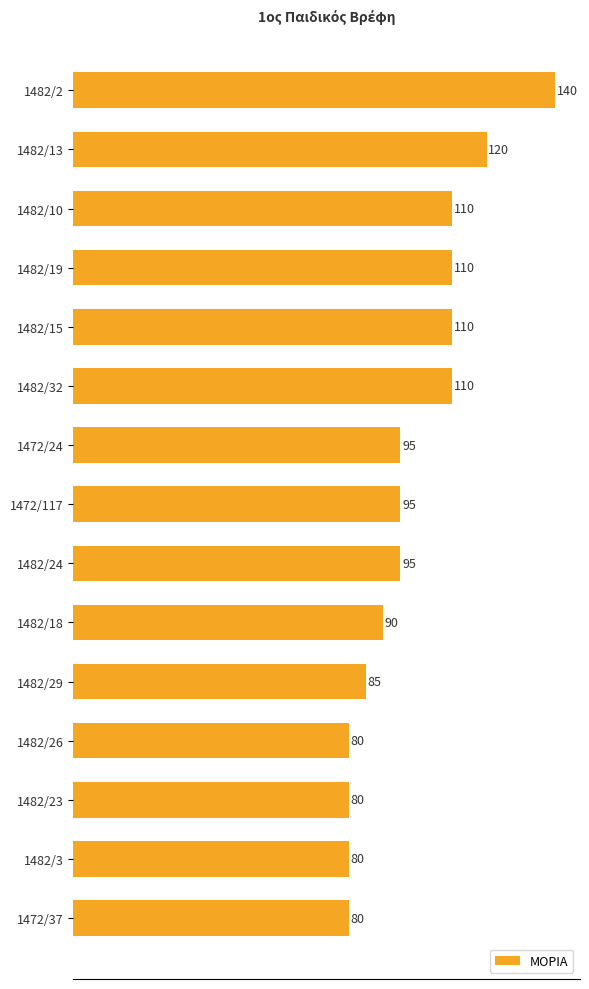

Reading top to bottom, list all the values displayed in this chart.

1482/2=140	1482/13=120	1482/10=110	1482/19=110	1482/15=110	1482/32=110	1472/24=95	1472/117=95	1482/24=95	1482/18=90	1482/29=85	1482/26=80	1482/23=80	1482/3=80	1472/37=80